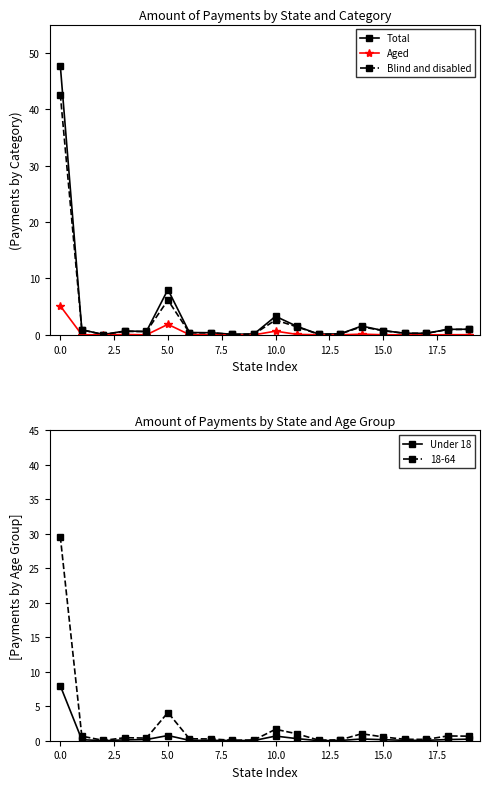

What is the difference between the maximum and minimum values in the Under 18 series?

8.0